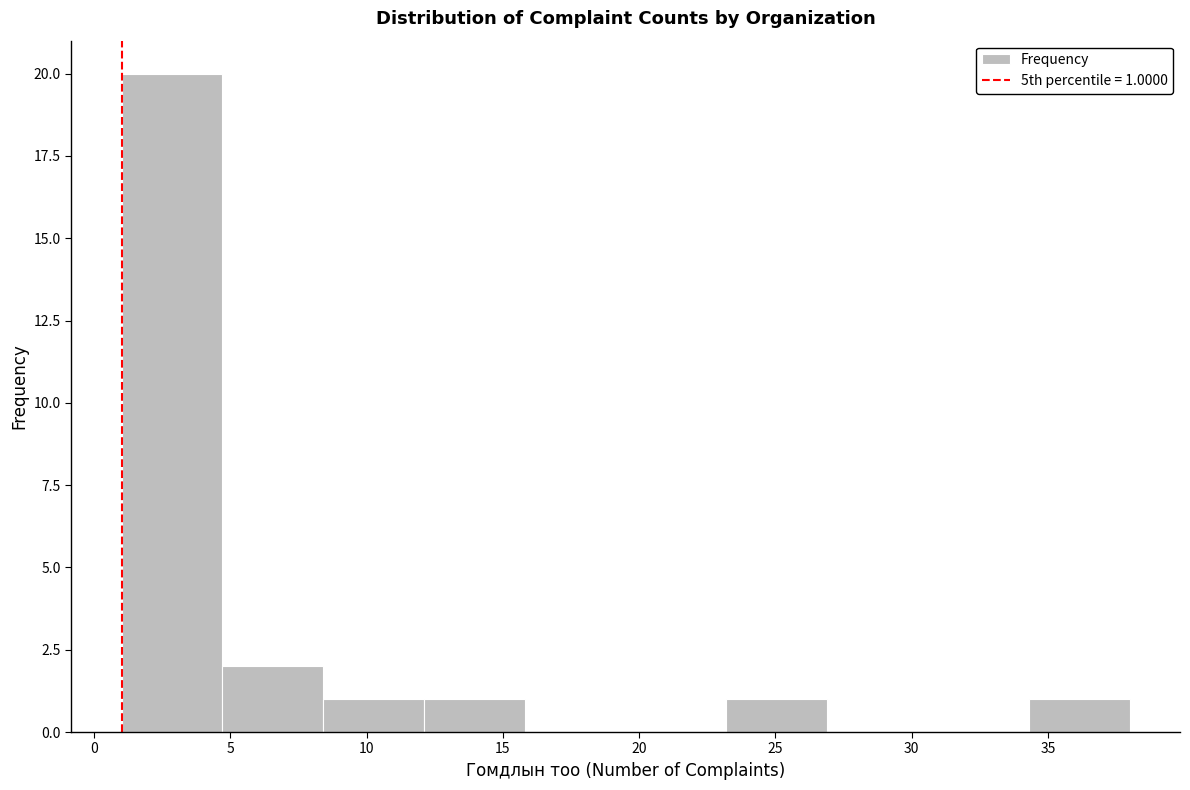

Over which range of the x-axis is the bar tallest?

1.0 to 4.7